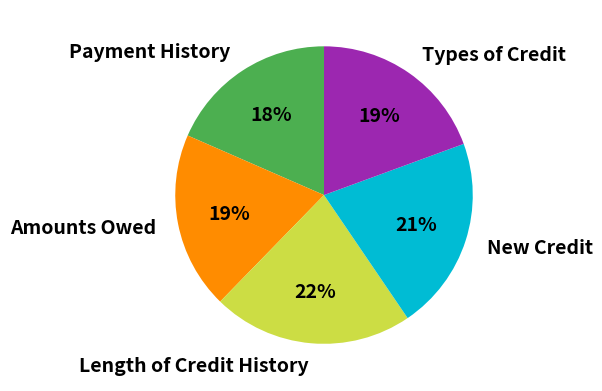

Combined, do Length of Credit History and Amounts Owed account for over 50%?

No